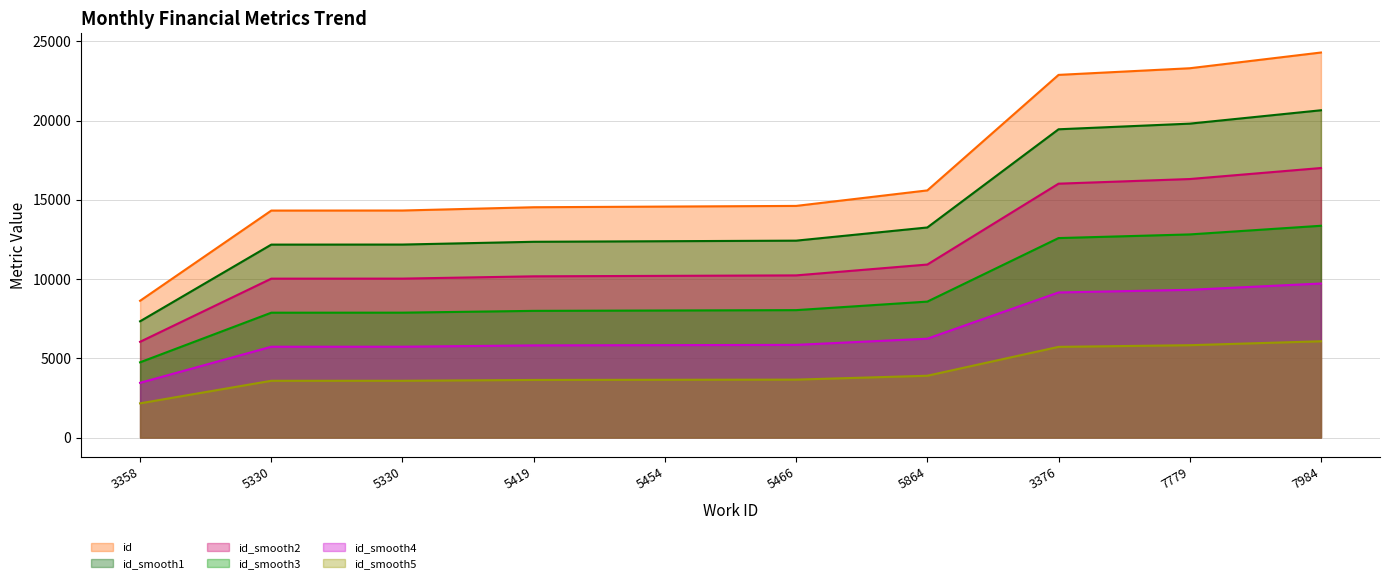

What is the minimum value for id_smooth2_line?

6041.7